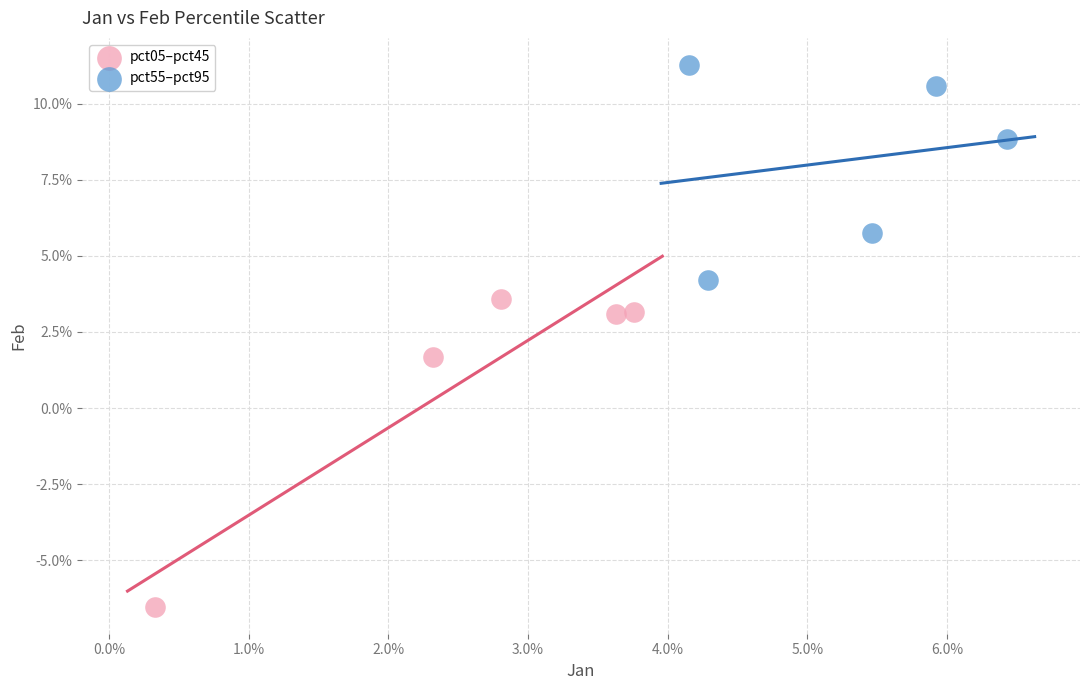

Which series reaches the maximum Y coordinate?

pct55–pct95